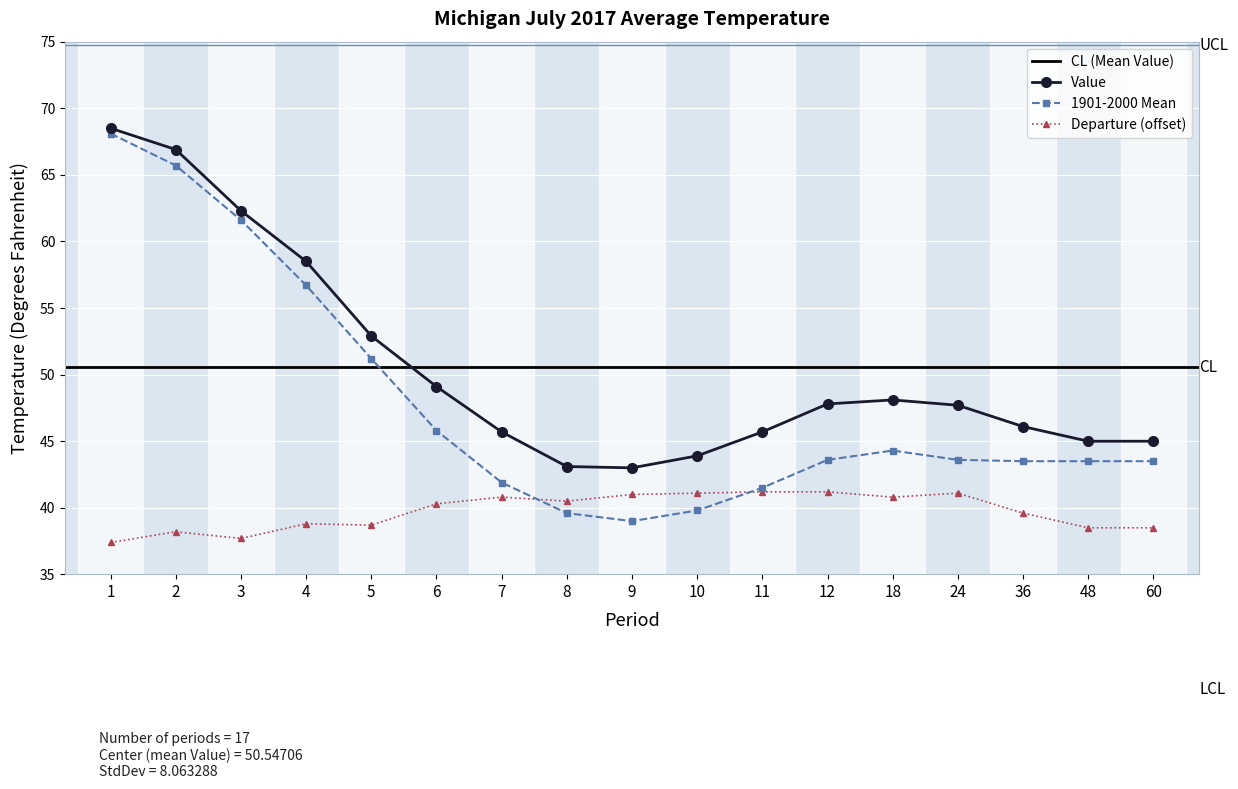

What is the maximum value shown in the chart?

68.5